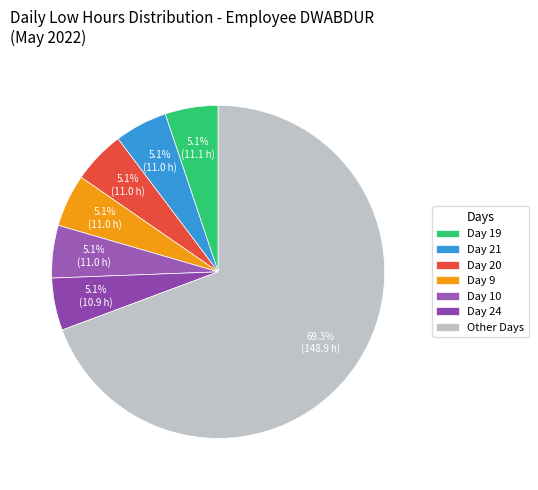

Is Day 24 the majority of the pie?

No